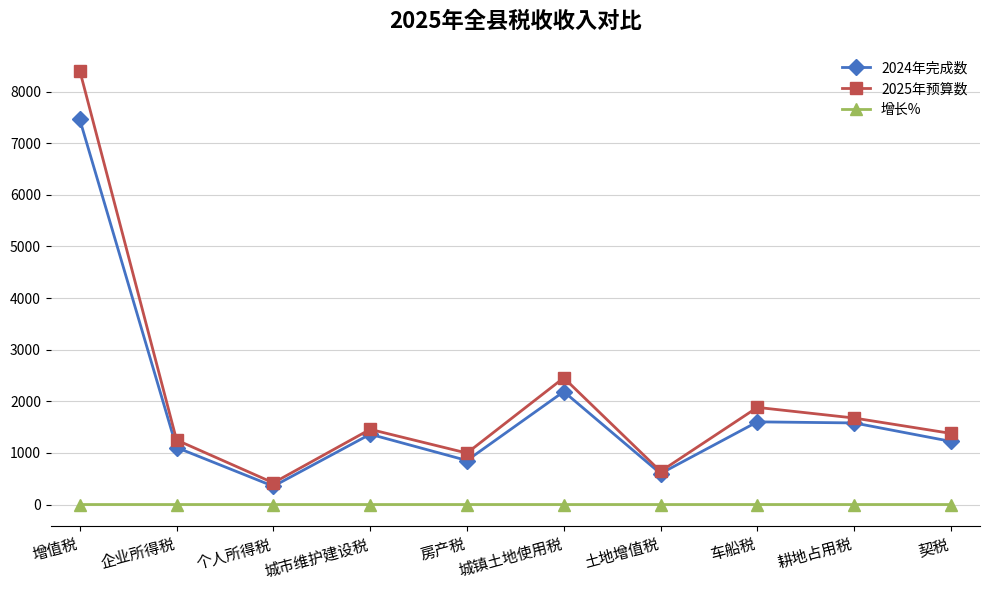

What position from the left is 契税?

10